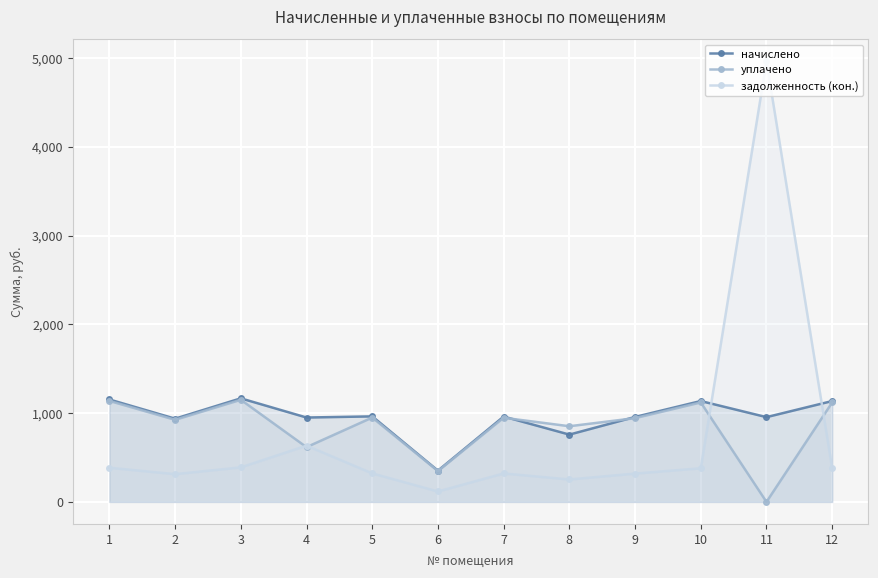

Is it true that задолженность (кон.) equals 543.2 at 7?

False